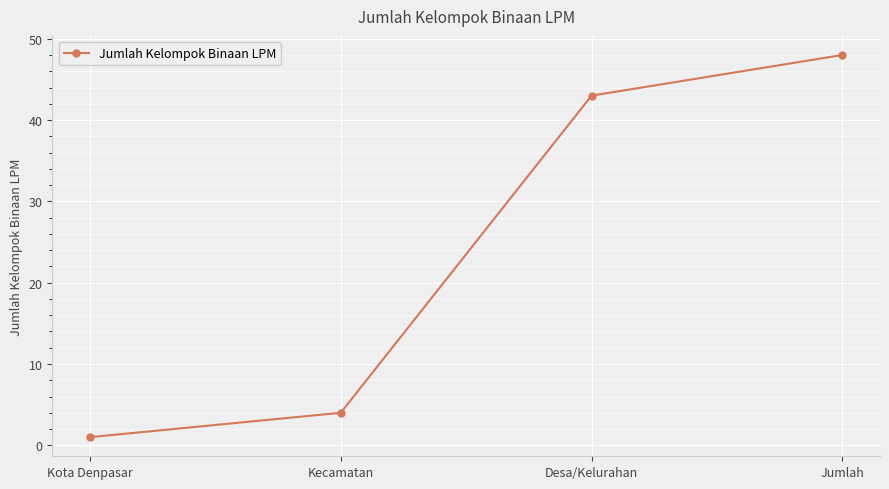

True or false: the data has more than 1 interior local peaks.

False